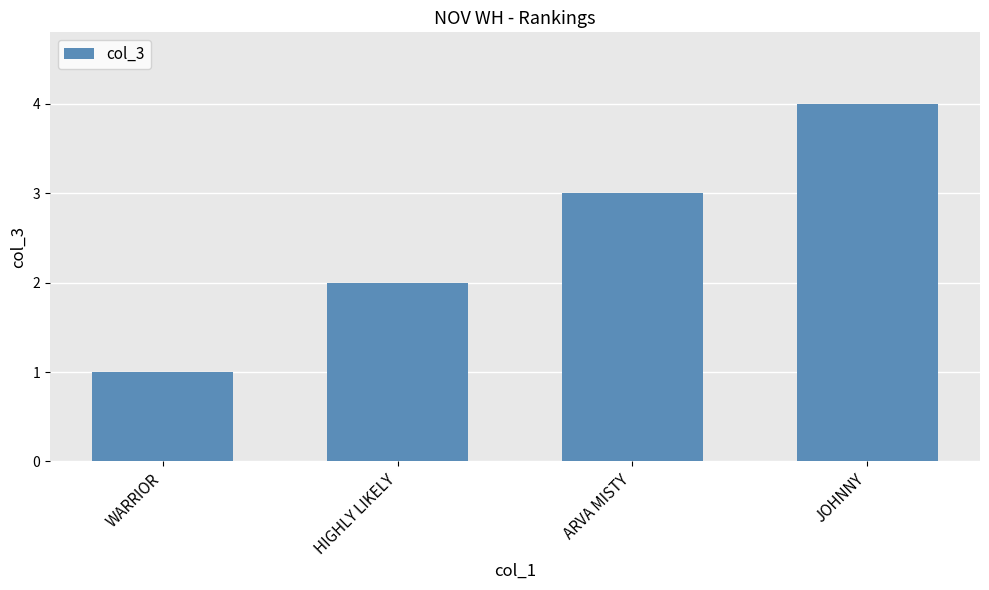

What is the ratio of the value at HIGHLY LIKELY to the value at ARVA MISTY?

0.7